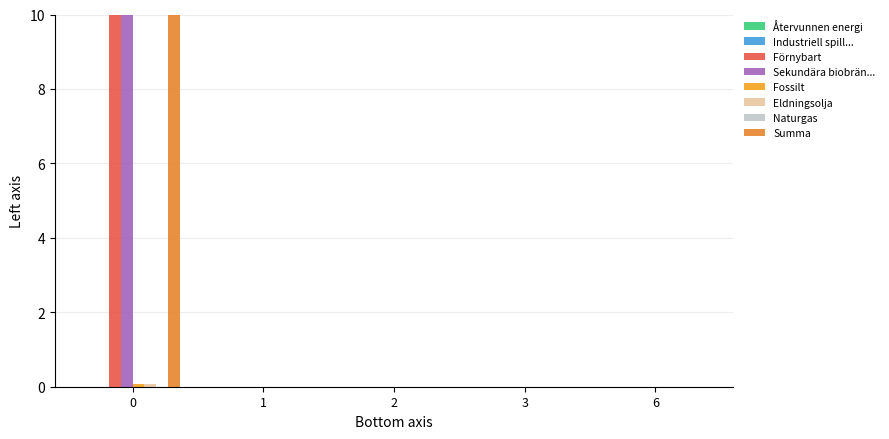

The Sekundära biobränslen series shows 4.3 at 3. True or false?

False